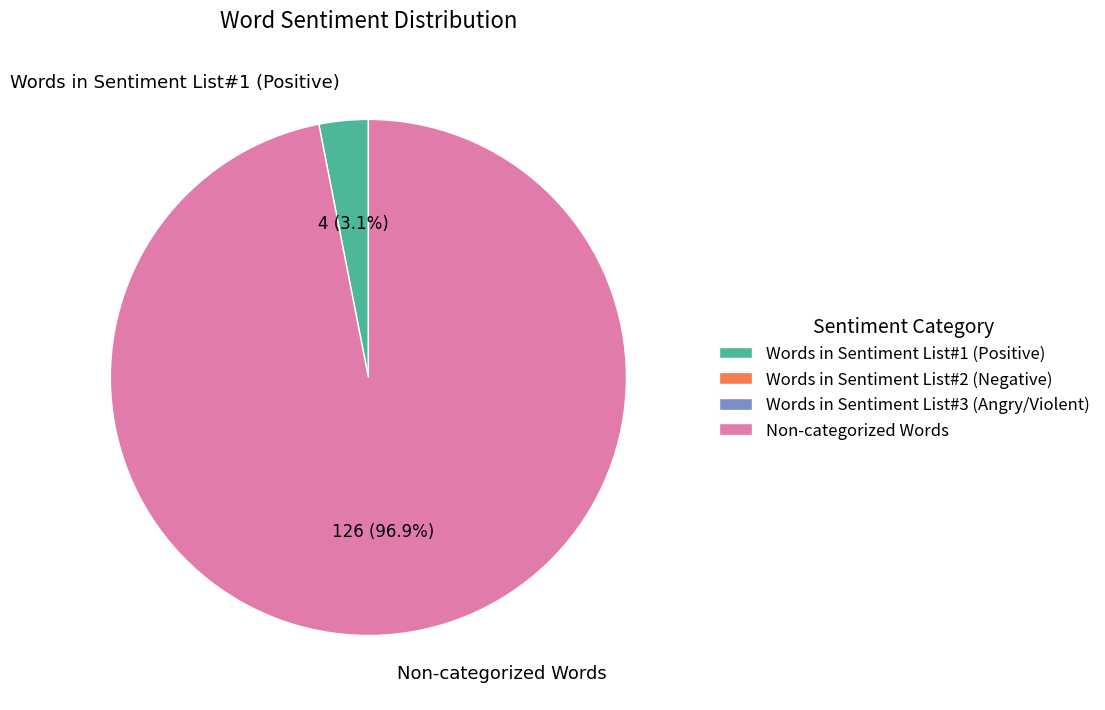

To the nearest percent, what percentage of the pie is Words in Sentiment List#1 (Positive)?

3%